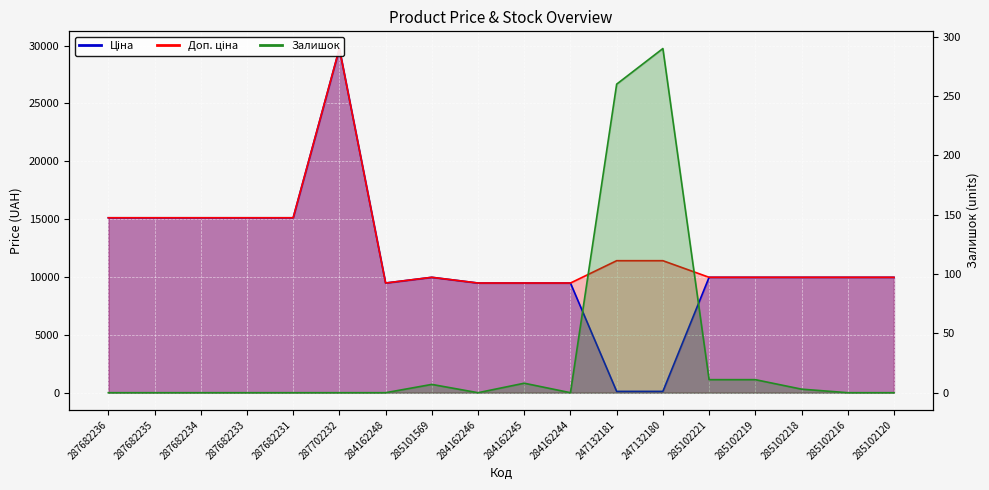

What is the total value across all series at 284162246?

18960.1